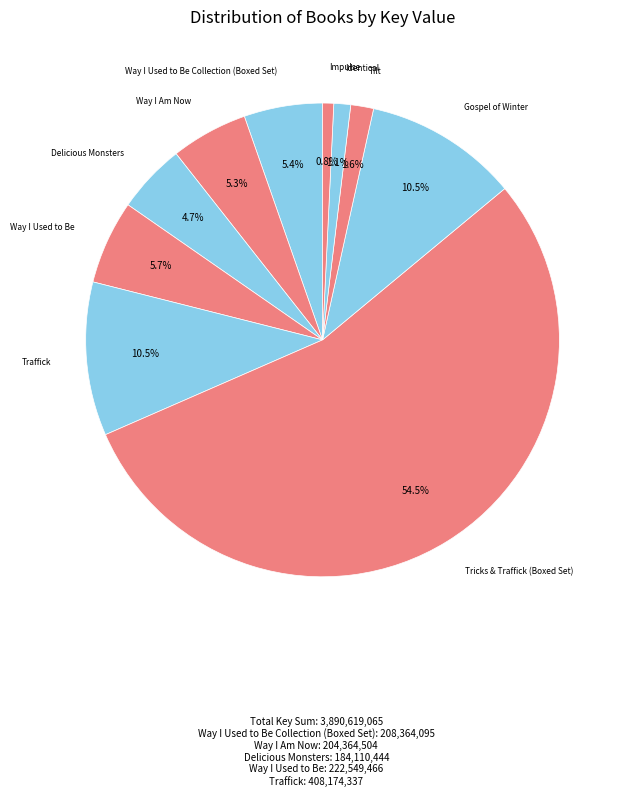

Count the number of slices in the pie.

10